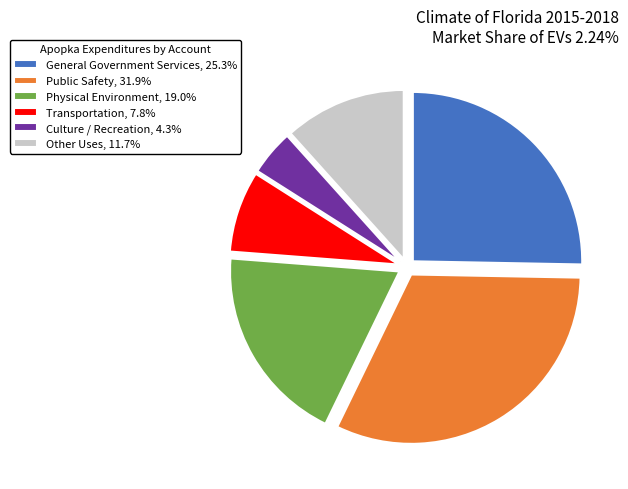

Rank the categories by value from highest to lowest.

Public Safety, General Government Services, Physical Environment, Other Uses, Transportation, Culture / Recreation